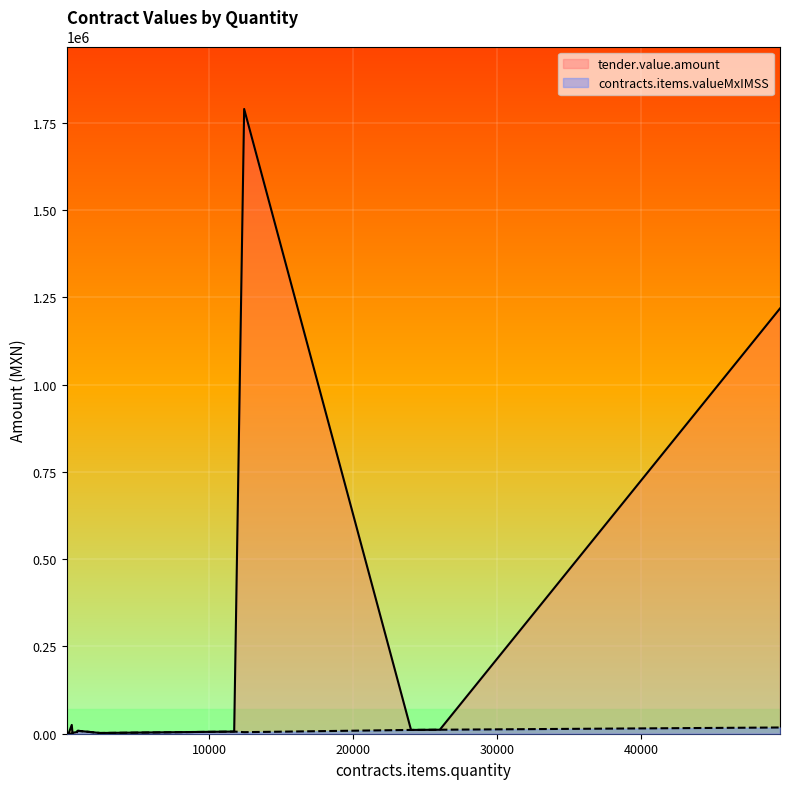

List the labels in order of contracts.items.valueMxIMSS value, largest first.

49632, 26000, 24000, 852, 11715, 12408, 480, 2400, 432, 750, 209, 209, 77, 80, 80